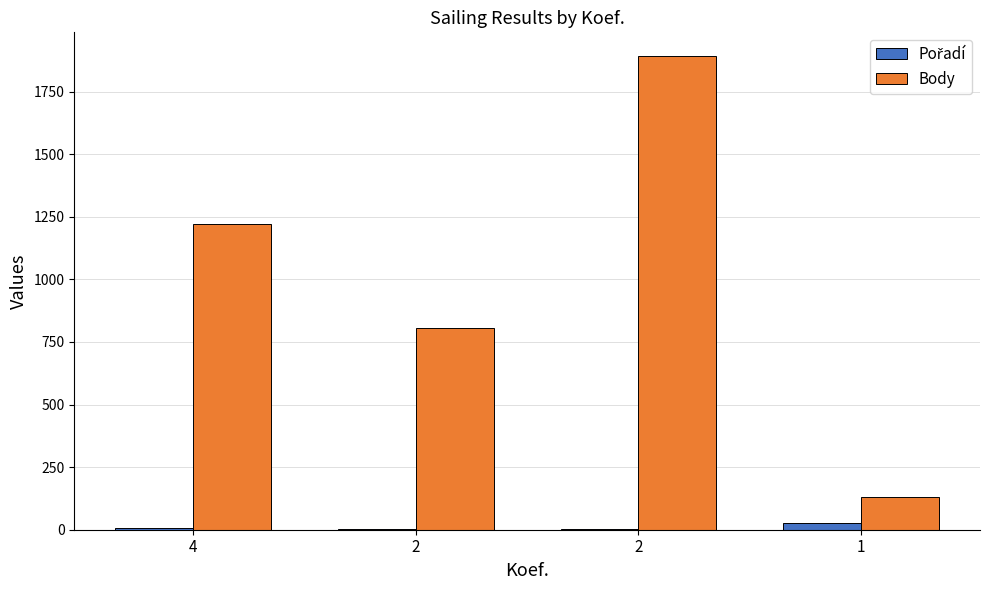

Are the bars grouped side by side (vs. stacked)?

Yes